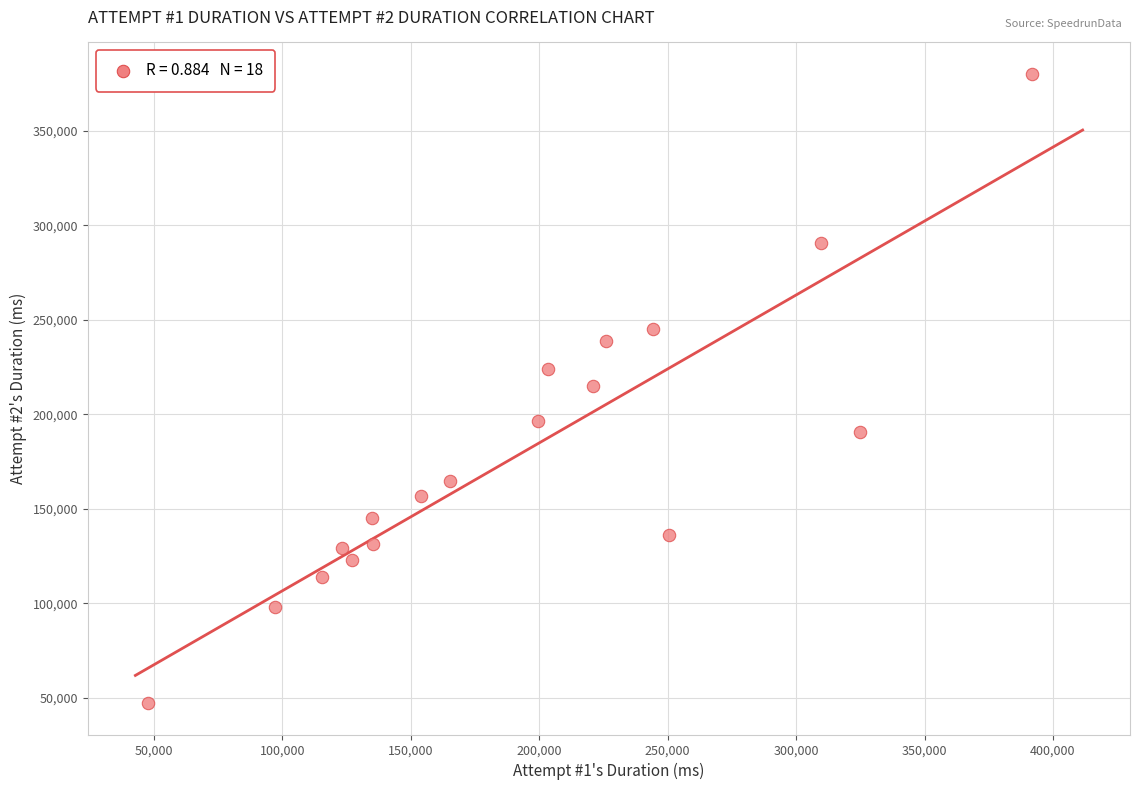

What is the range of Y values (max minus min)?

332767